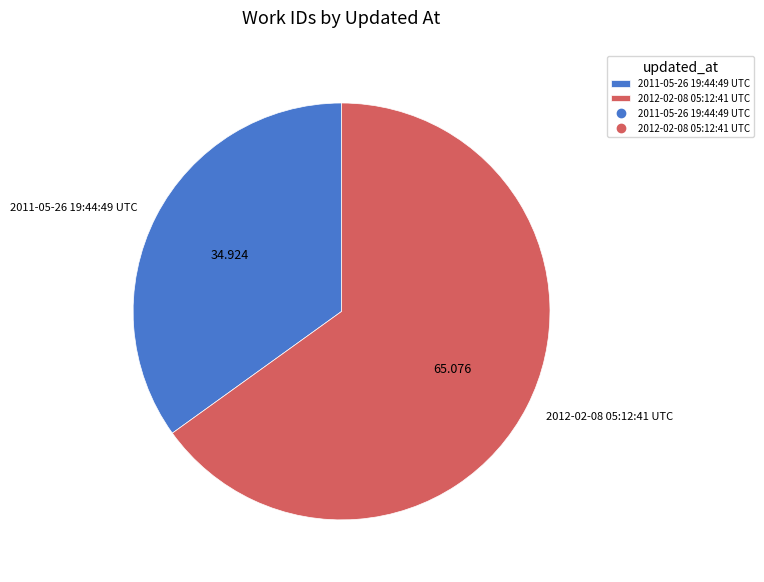

What is the ratio of the value at 2011-05-26 19:44:49 UTC to the value at 2012-02-08 05:12:41 UTC?

0.5